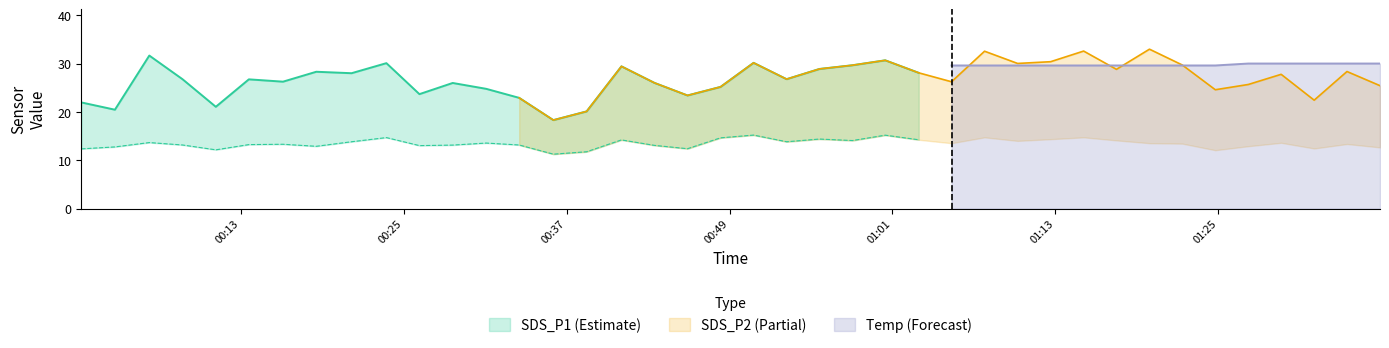

Does the chart display data point markers on the line(s)?

No